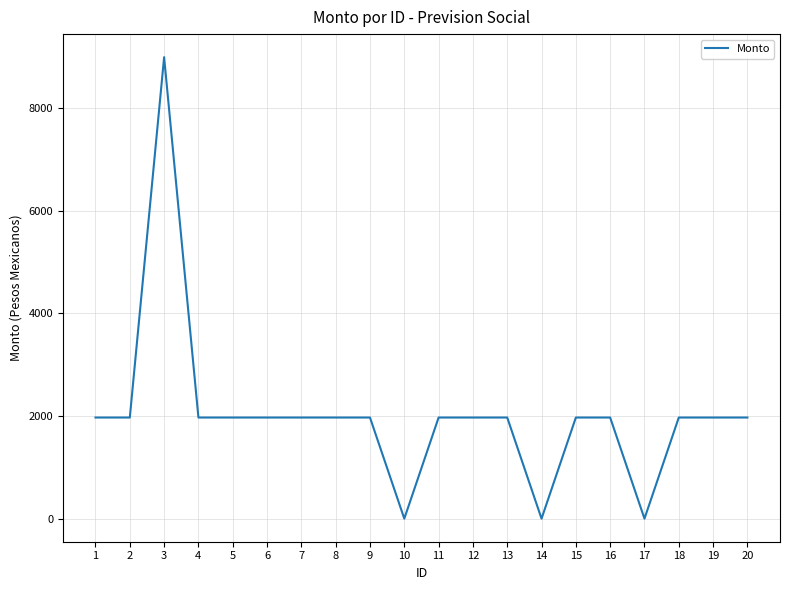

The value at 11 is 1970.0. True or false?

True